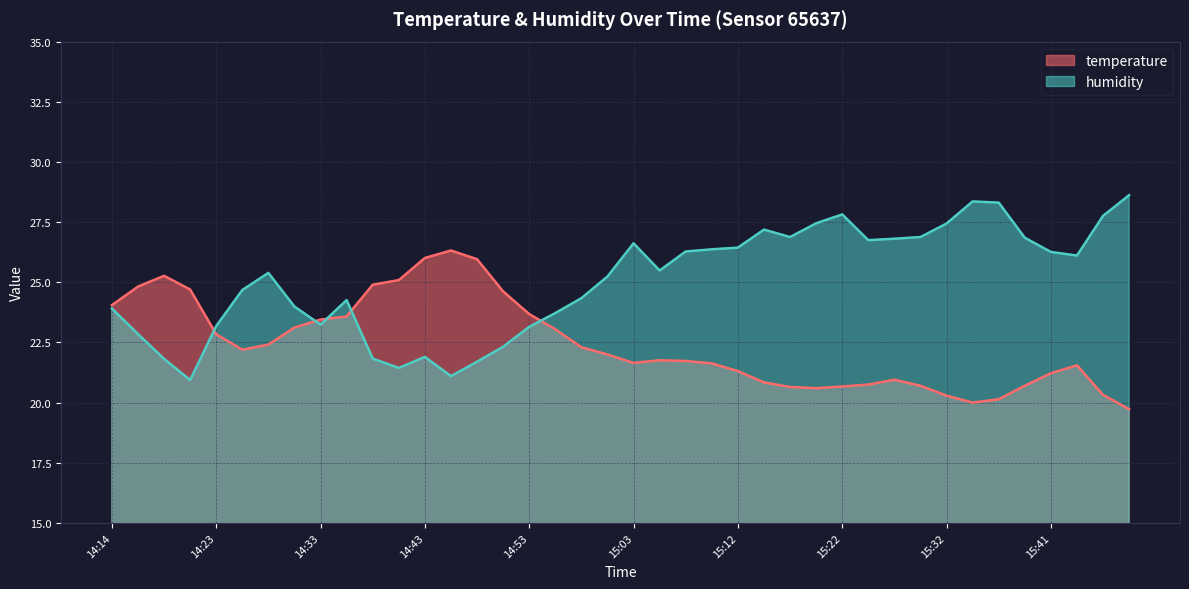

At which category is the sum across all series the highest?

15:22